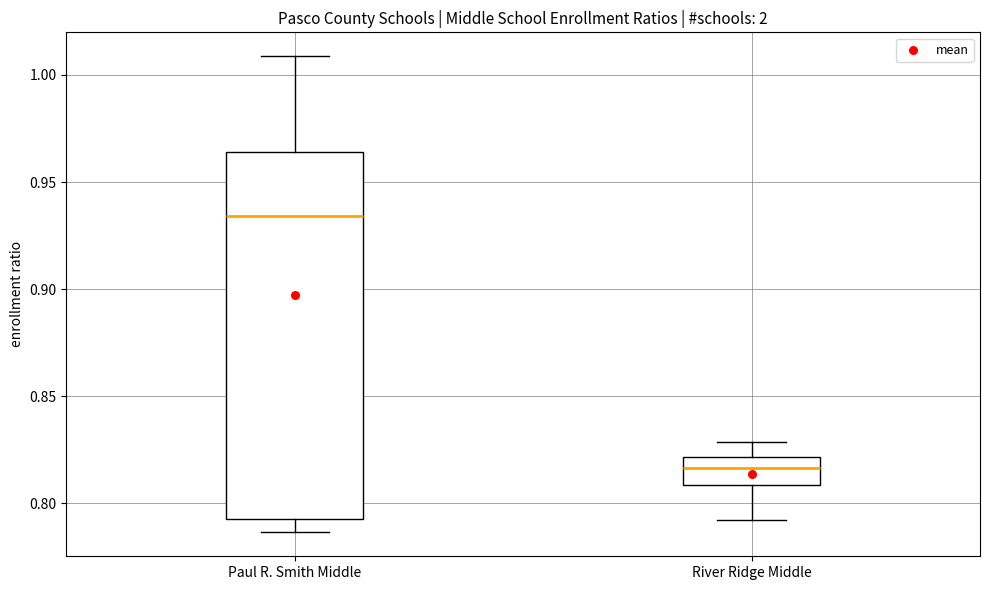

Comparing the boxes themselves (not the whiskers), which one is the tallest?

Paul R. Smith Middle